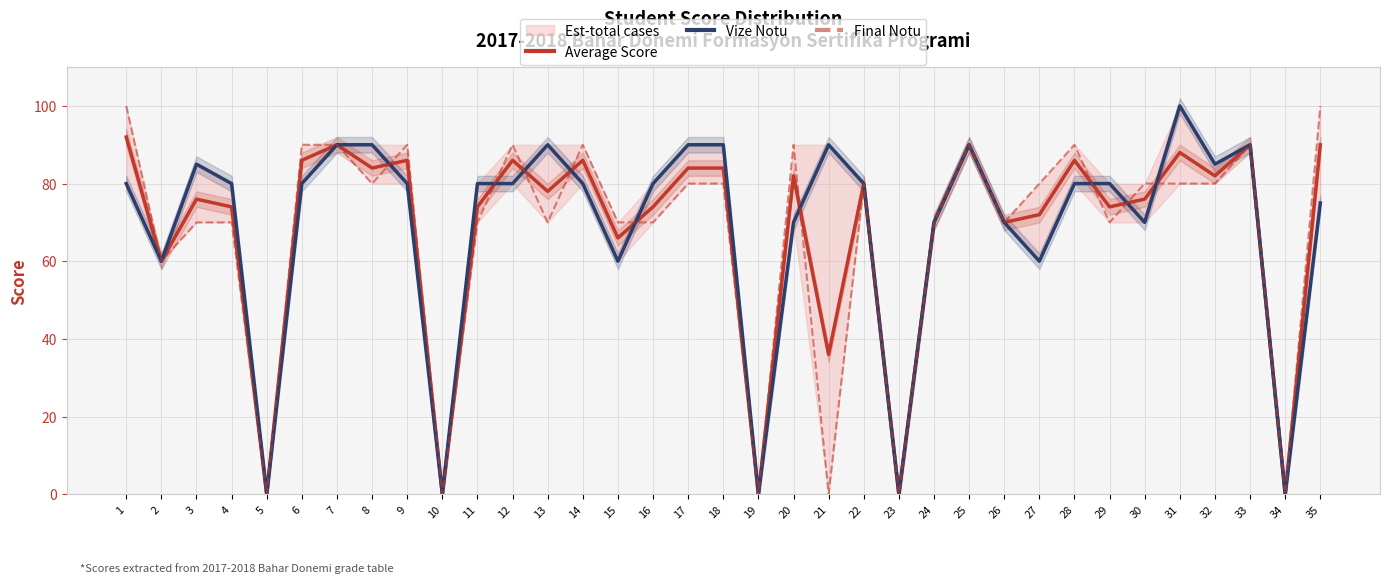

List the series in order of their overall mean, highest first.

Vize Notu, Average Score, Final Notu